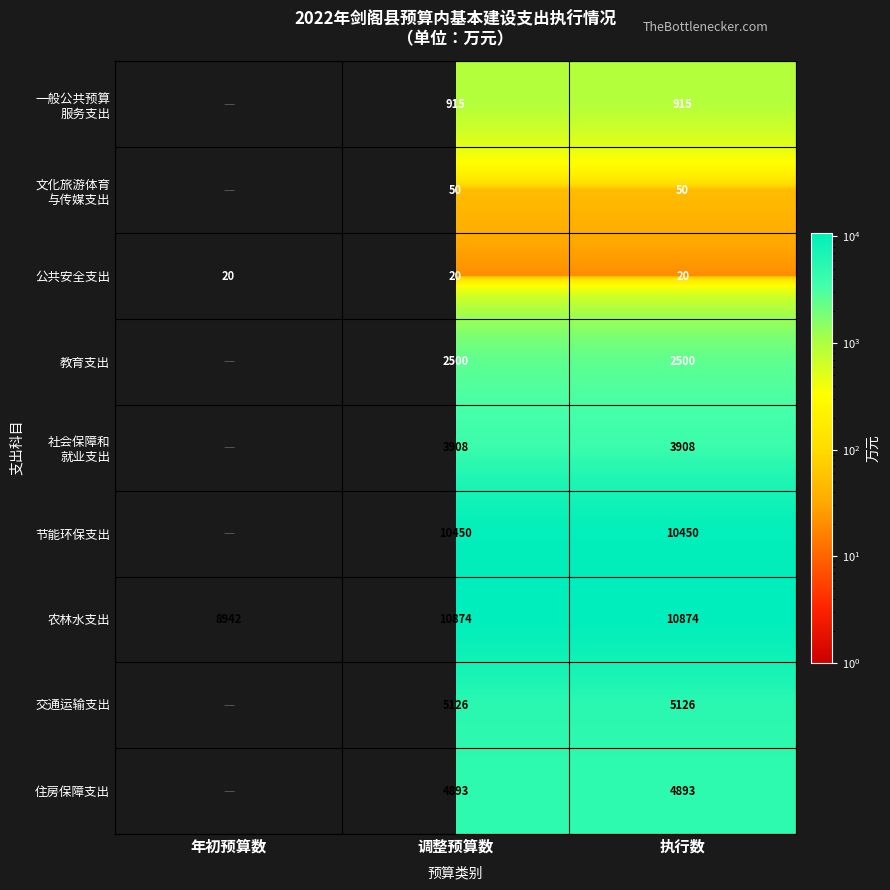

What is the approximate value of 农林水支出 at 调整预算数, to the nearest 100?

10900